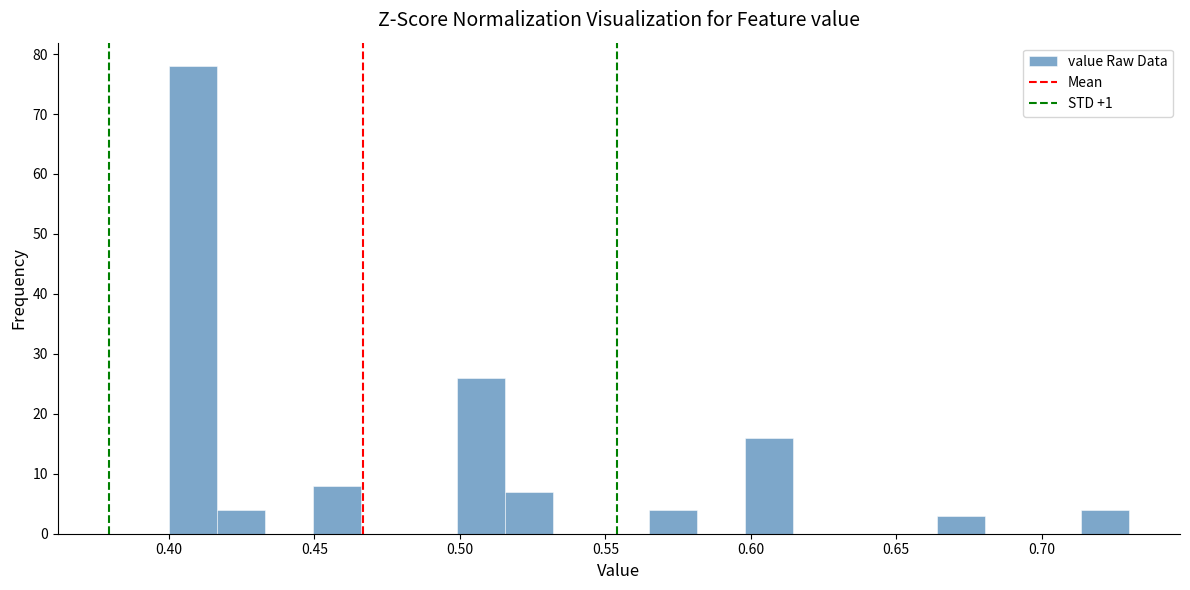

Around what value on the x-axis is the tallest bar? Give the approximate position of its centre, as read against the axis.

0.410